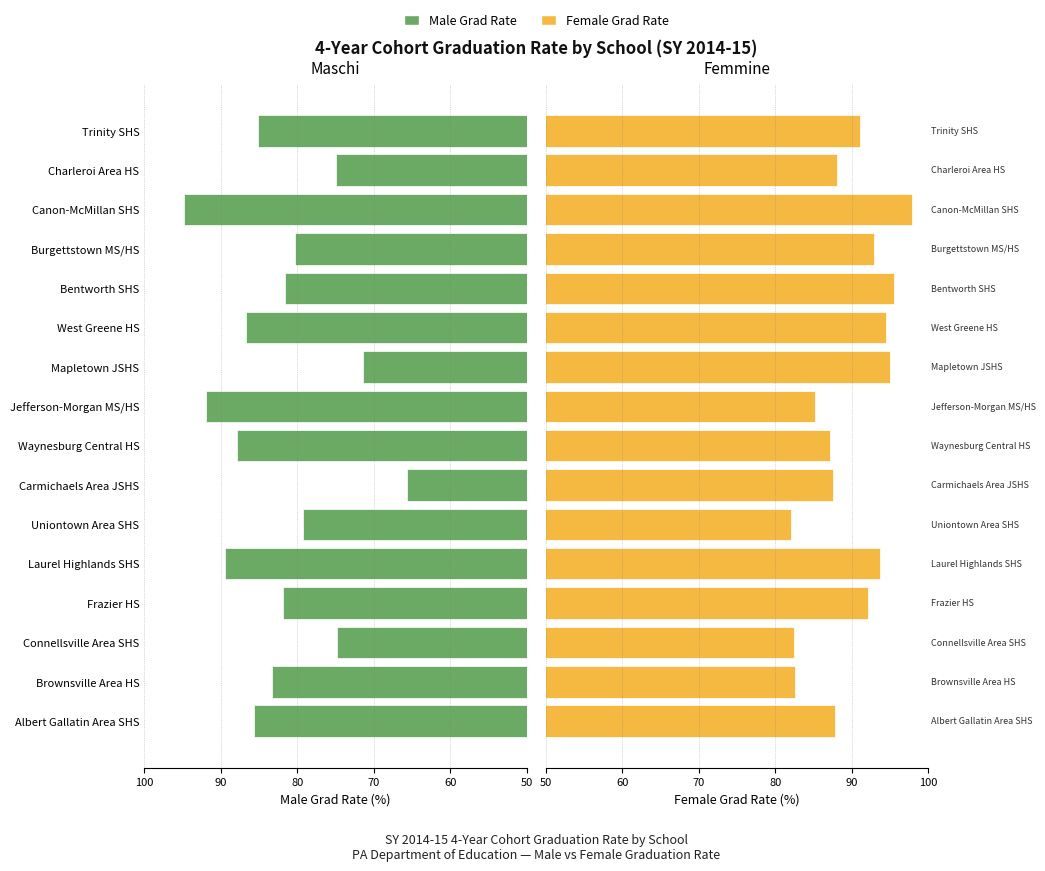

What is the difference between the maximum and second lowest values in the Male Grad Rate series?

23.3